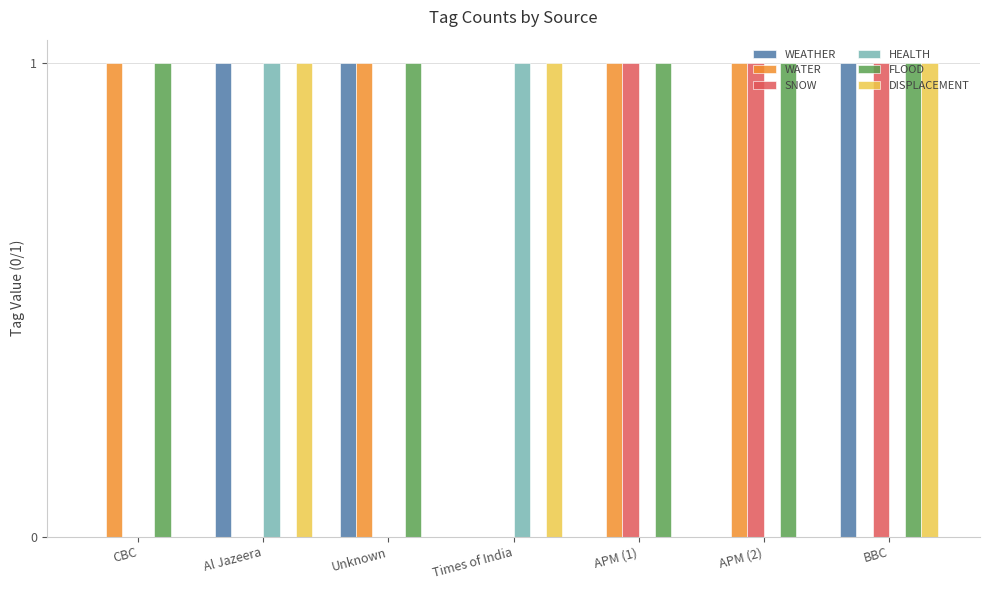

At which category is the sum across all series the highest?

BBC